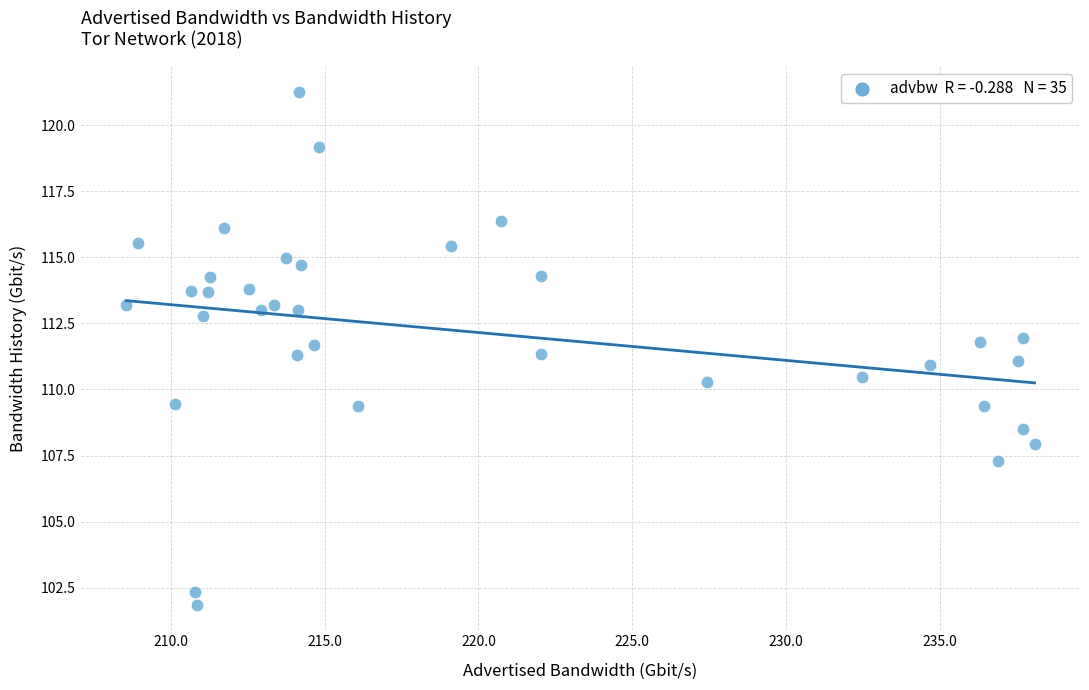

What is the range of Y values (max minus min)?

19.4